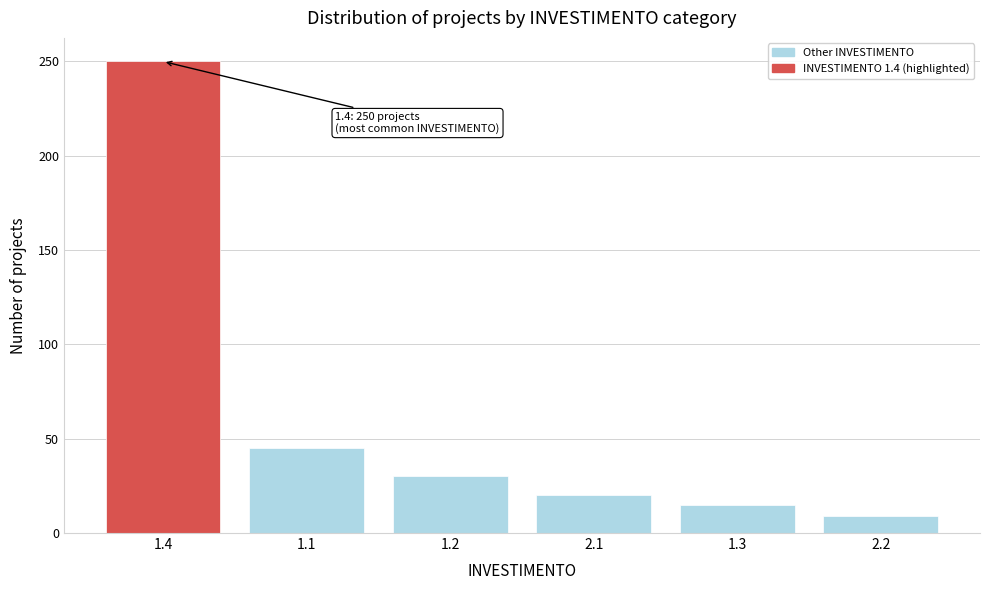

Reading right to left, extract all data points from this chart.

9	15	20	30	45	250